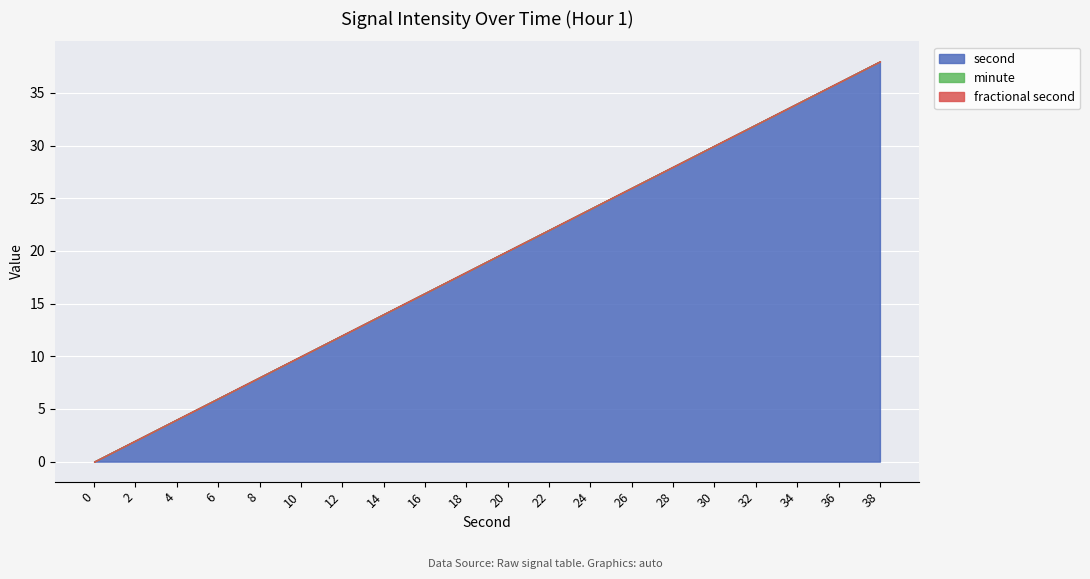

True or false: minute has more than 1 interior local peaks.

False